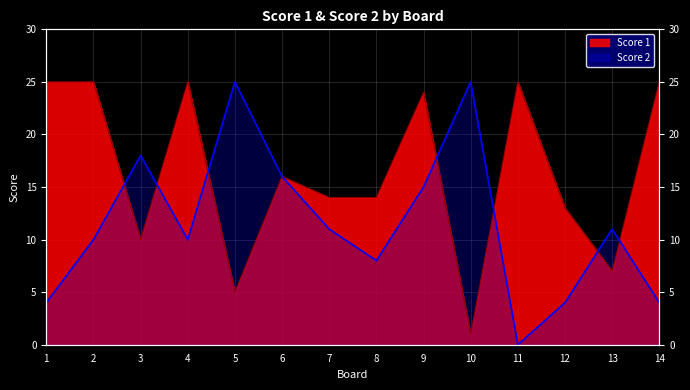

At how many categories does at least one series exceed 10?

14